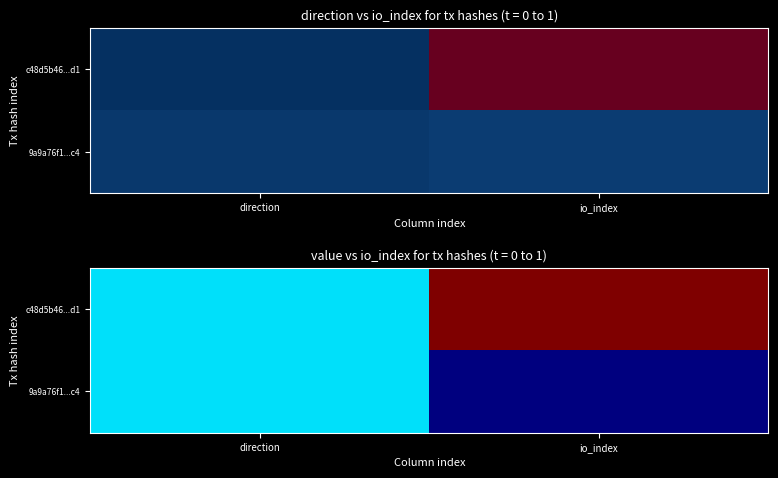

What is the difference between the maximum and minimum values in the 9a9a76f1...c4 series?

37.0